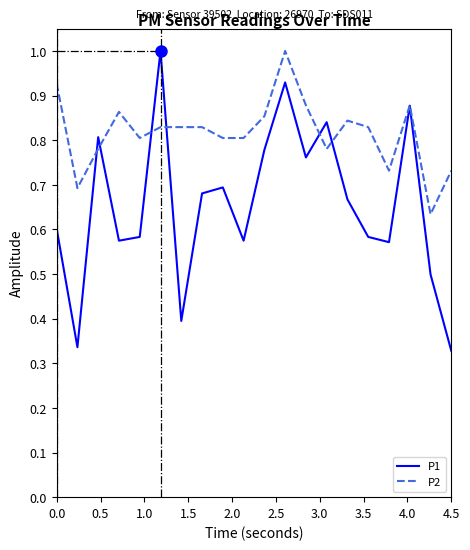

What is the greatest value displayed?

1.0